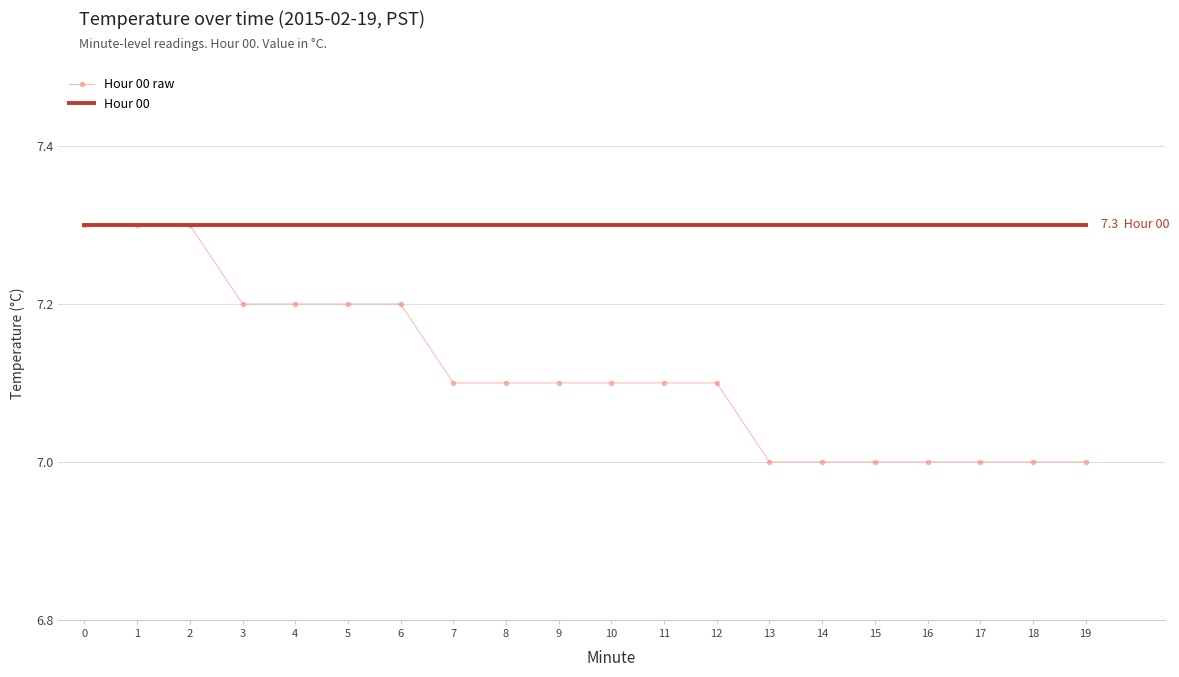

Reading left to right, what are all the values shown in this chart?

Hour 00 raw: 7.3	7.3	7.3	7.2	7.2	7.2	7.2	7.1	7.1	7.1	7.1	7.1	7.1	7.0	7.0	7.0	7.0	7.0	7.0	7.0
Hour 00: 7.3	7.3	7.3	7.3	7.3	7.3	7.3	7.3	7.3	7.3	7.3	7.3	7.3	7.3	7.3	7.3	7.3	7.3	7.3	7.3